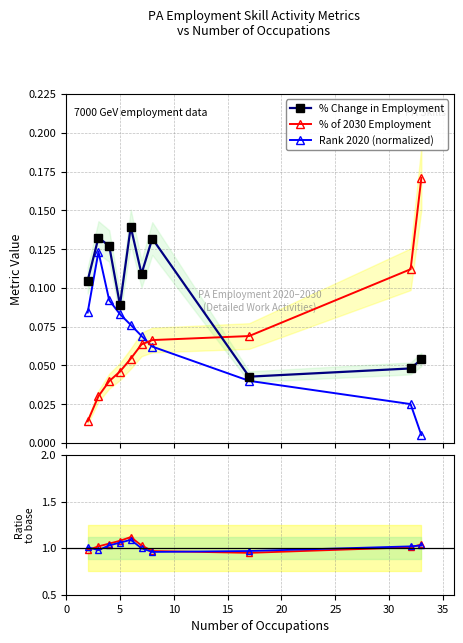

How many intersections are there between % Change in Employment and % of 2030 Employment?

1